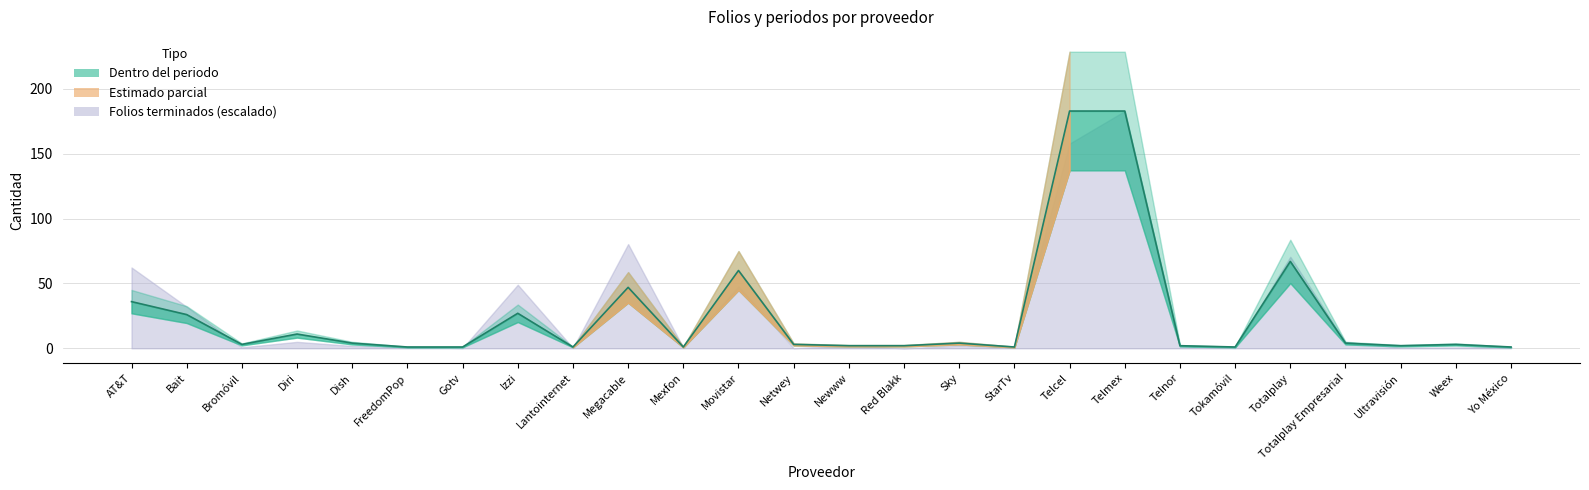

The value at Red Blakk is 3. True or false?

False